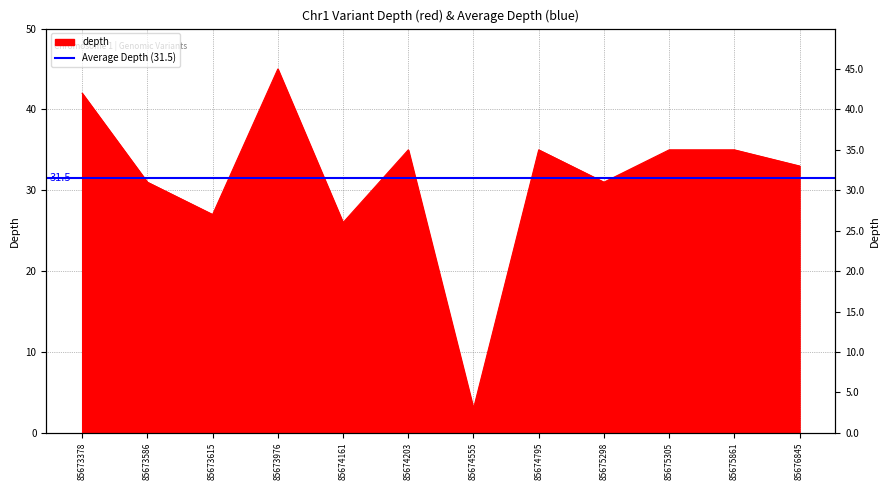

What is the value of the 2nd point from the left?

31